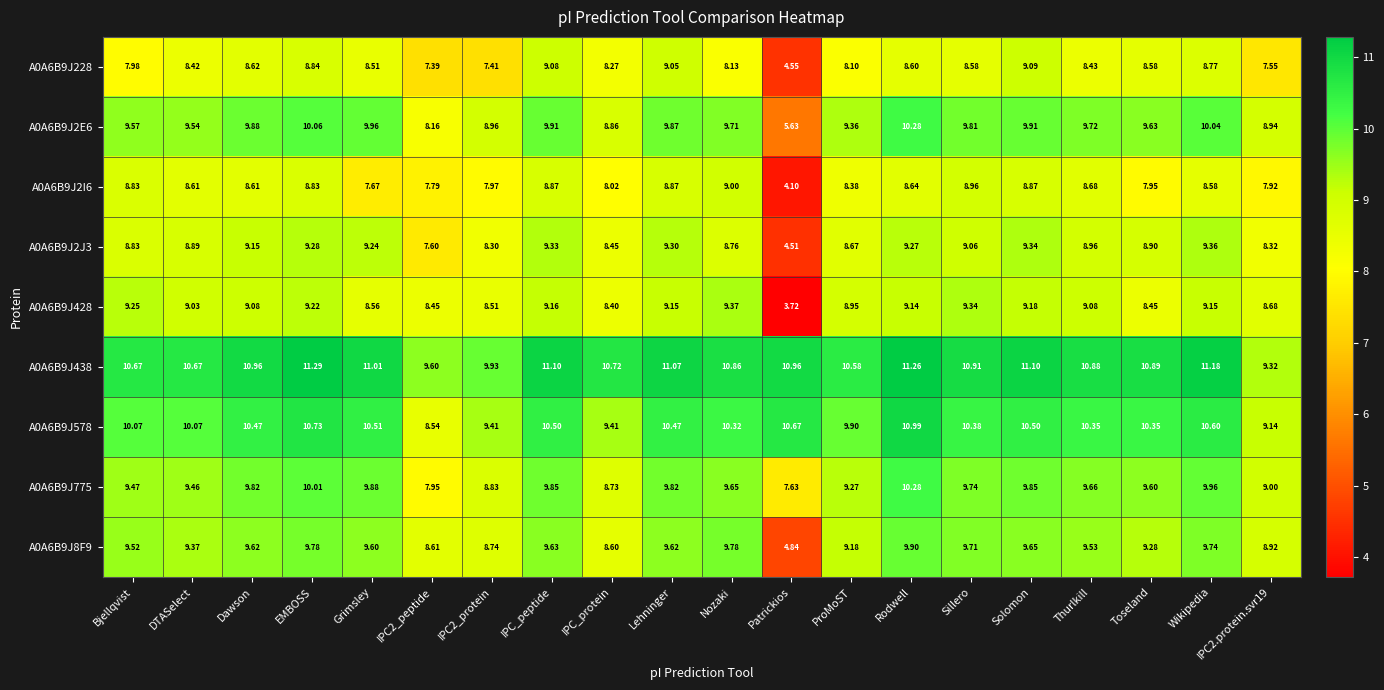

At which label does A0A6B9J775 first exceed 9?

Bjellqvist